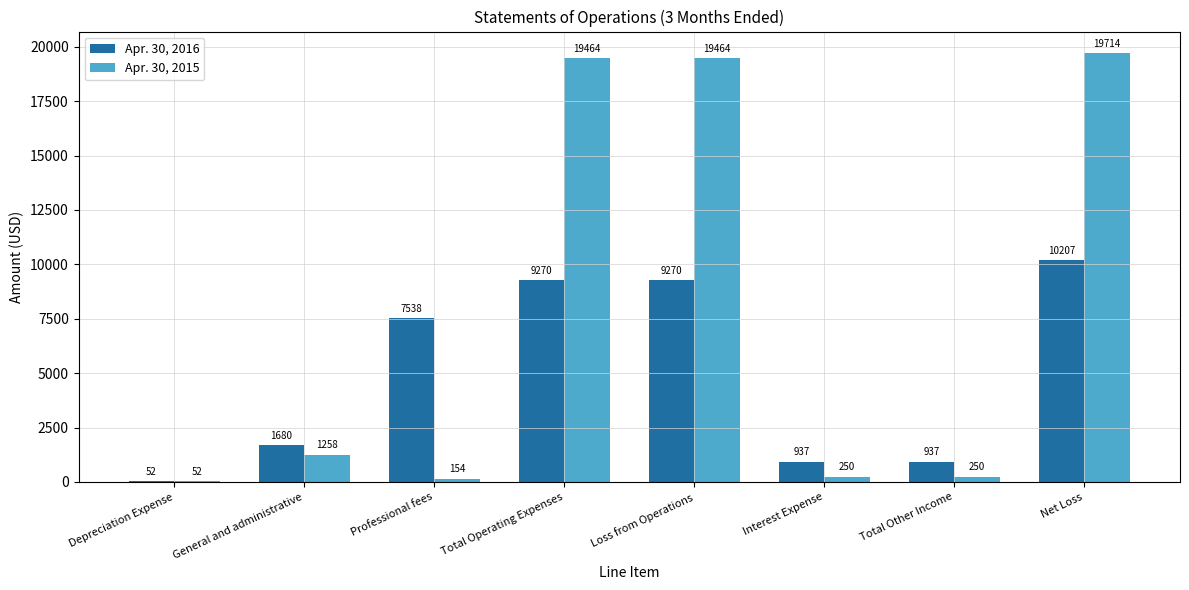

What is the sum of the Apr. 30, 2015 values at Interest Expense and Net Loss?

19964